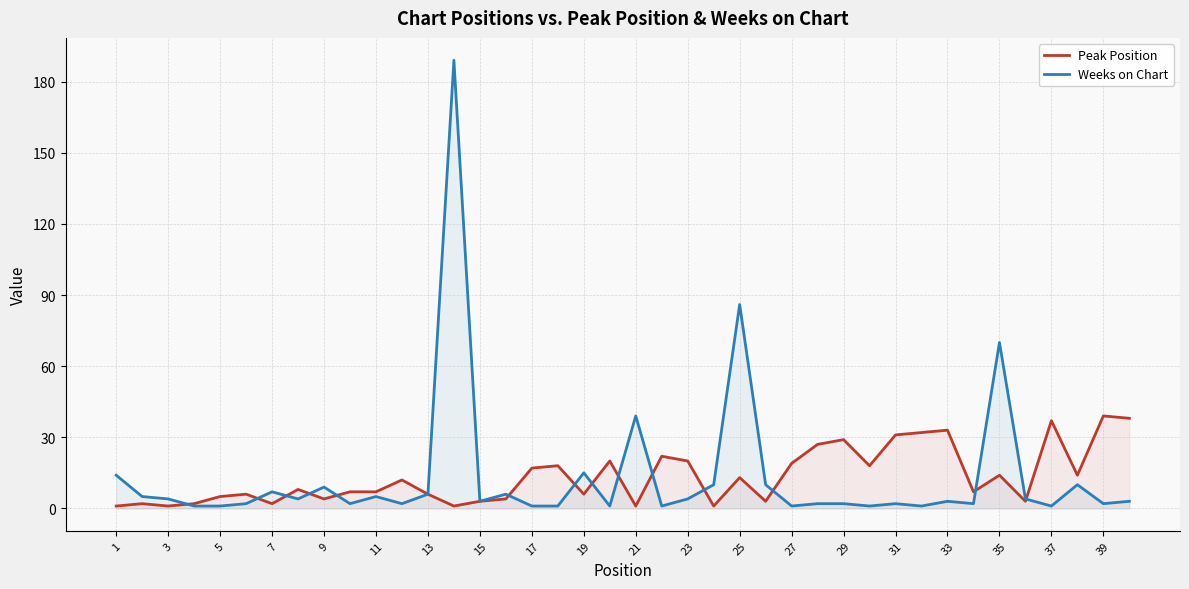

What is the sum of the Weeks on Chart values at 23 and 31?

6